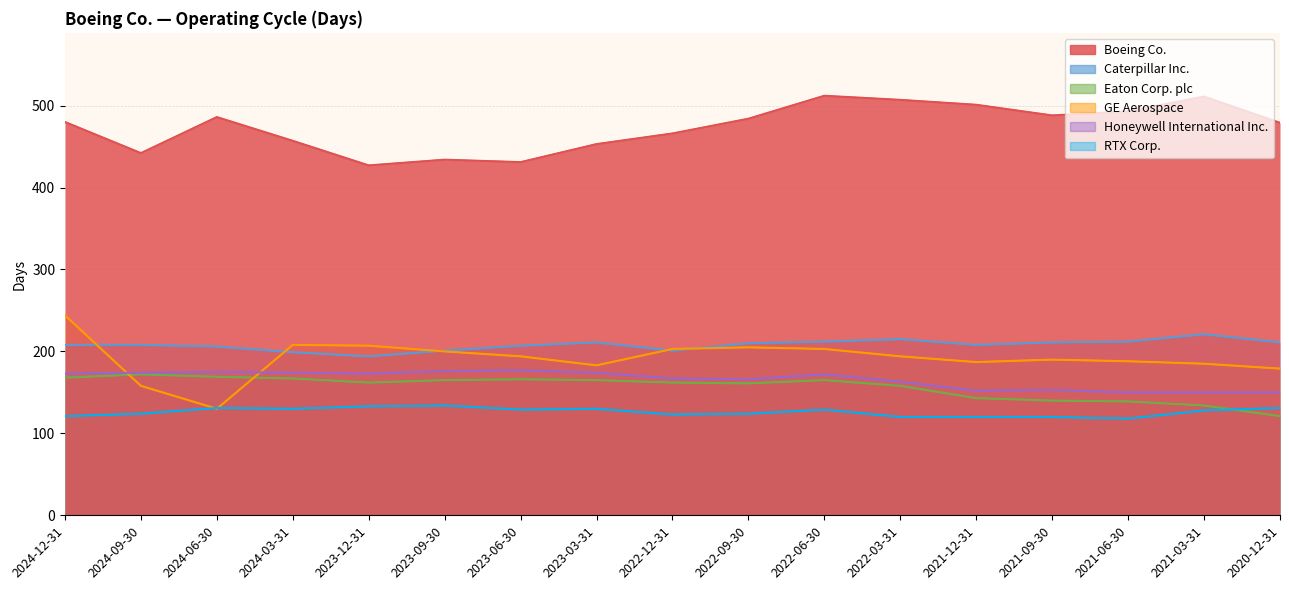

How many categories are shown in the chart?

17